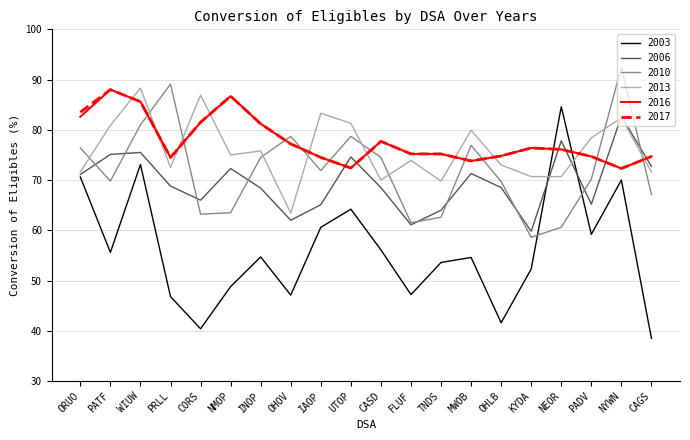

What is the total value across all series at WIUW?

489.1